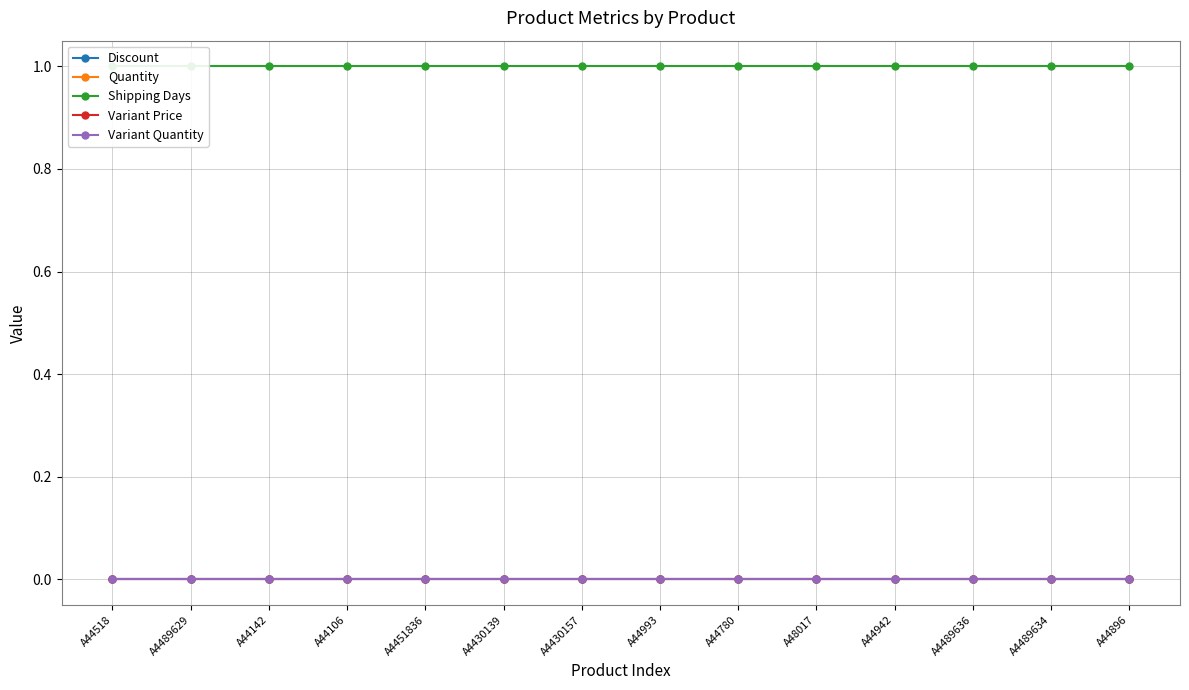

Is the value of Variant Price at A44142 greater than the value of Shipping Days at A4489629?

No